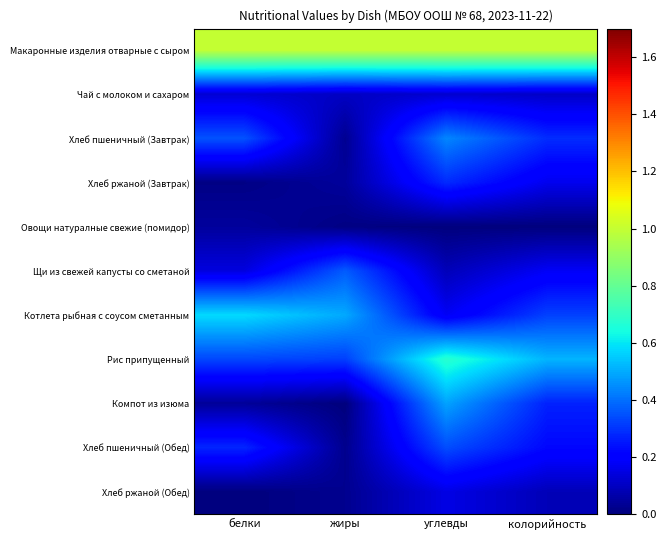

What is the total value across all series at углевды?

3.8